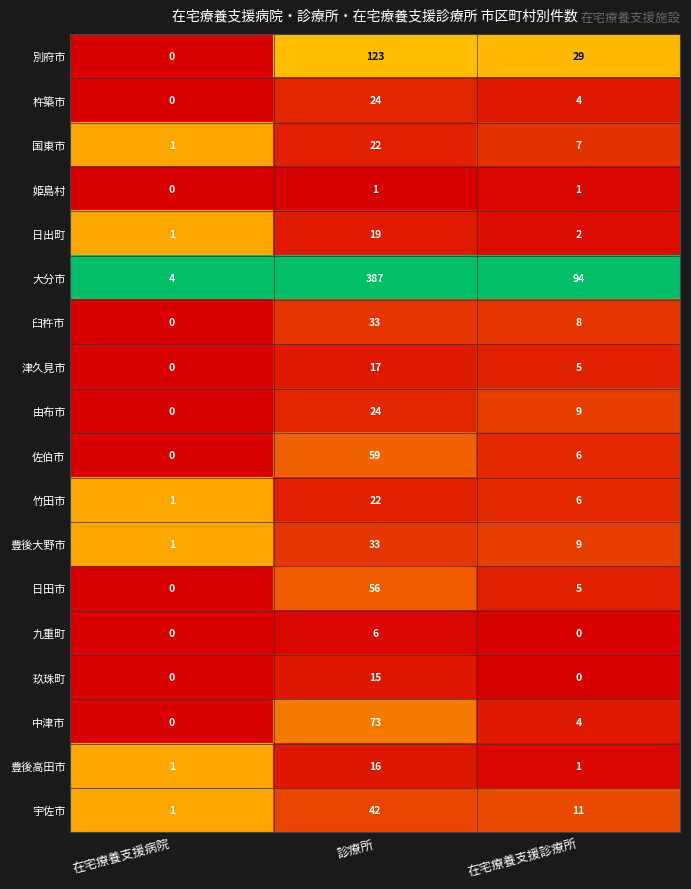

How many series are shown in this chart?

18